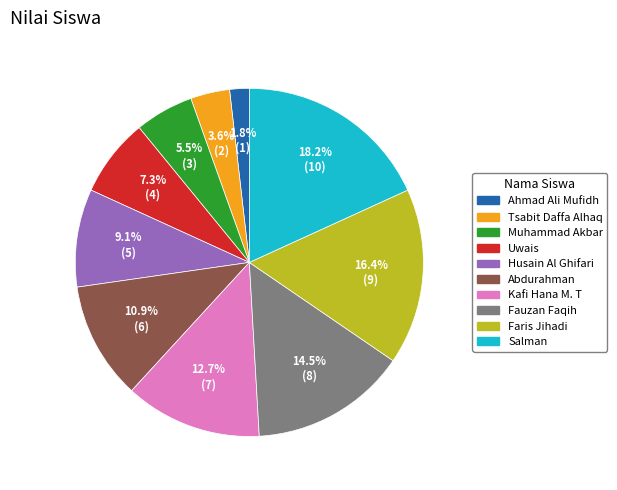

Between Kafi Hana M. T and Fauzan Faqih, which is larger?

Fauzan Faqih